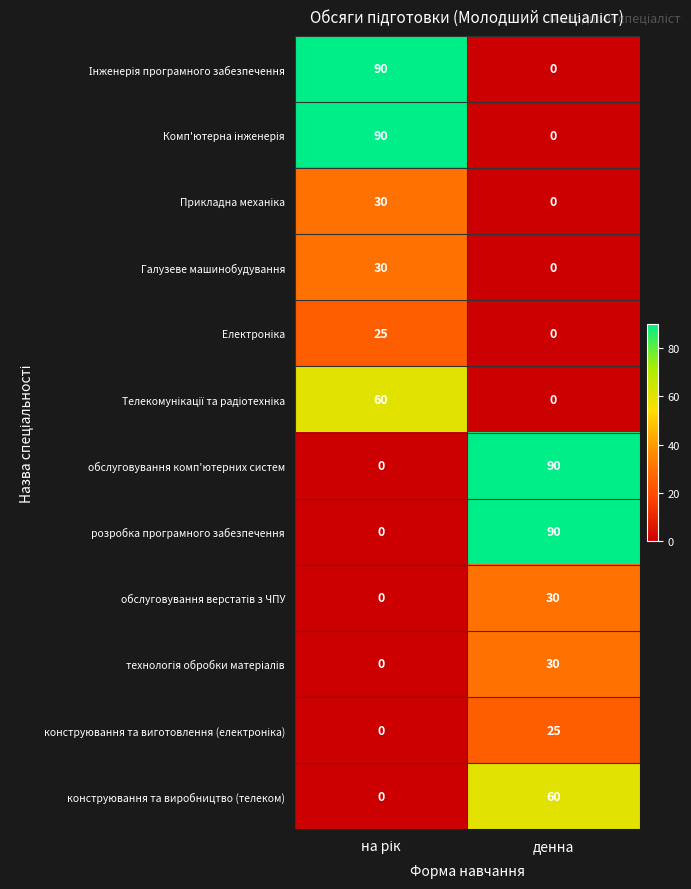

What is the difference between the highest and lowest values at денна?

90